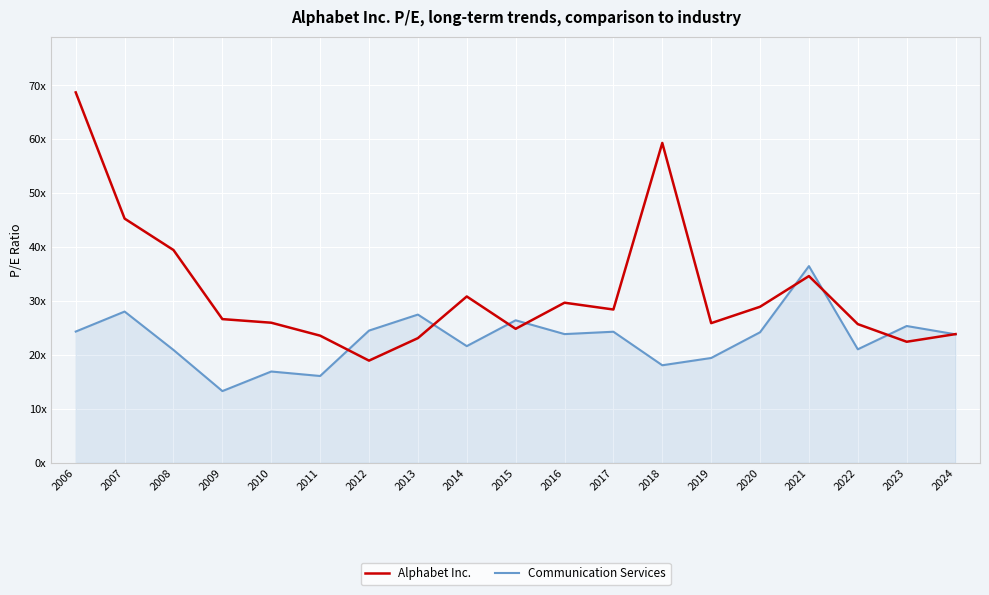

Does the chart have visible grid lines?

Yes